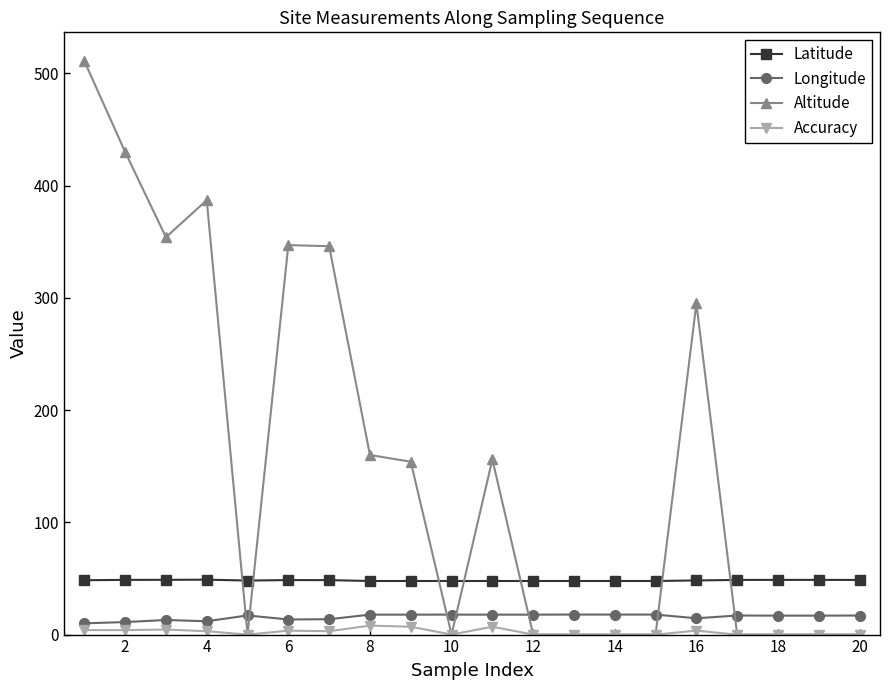

Which series has the widest spread of values?

Altitude